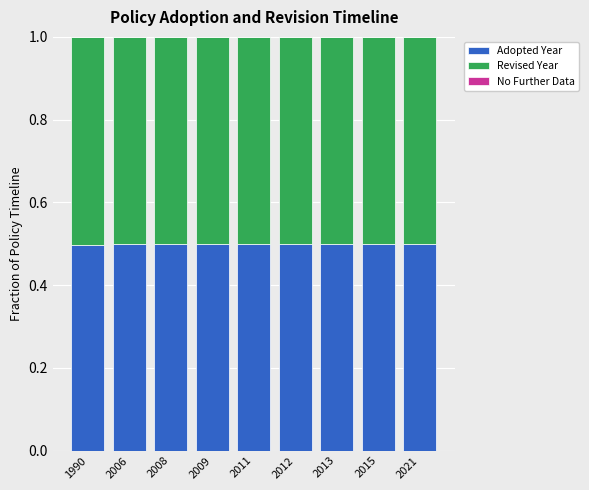

What is the total value across all series at 2013?

1.0